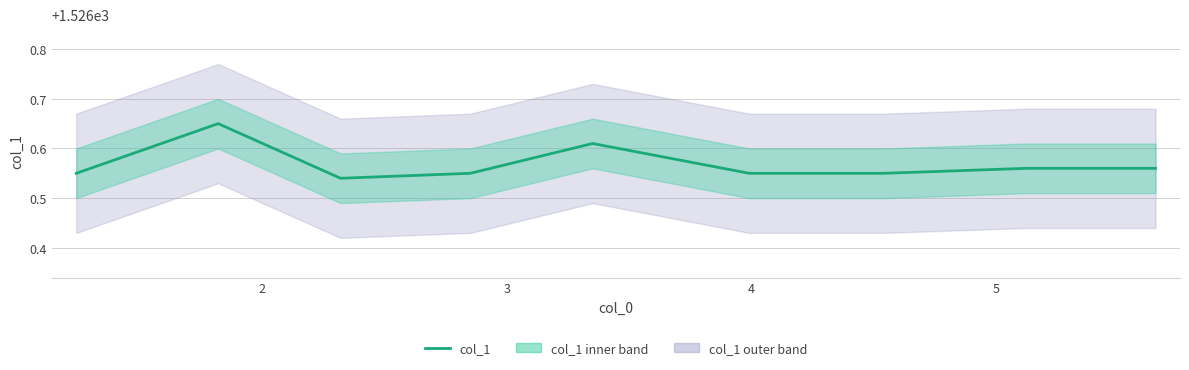

What is the value of the 6th point from the left?

1526.5